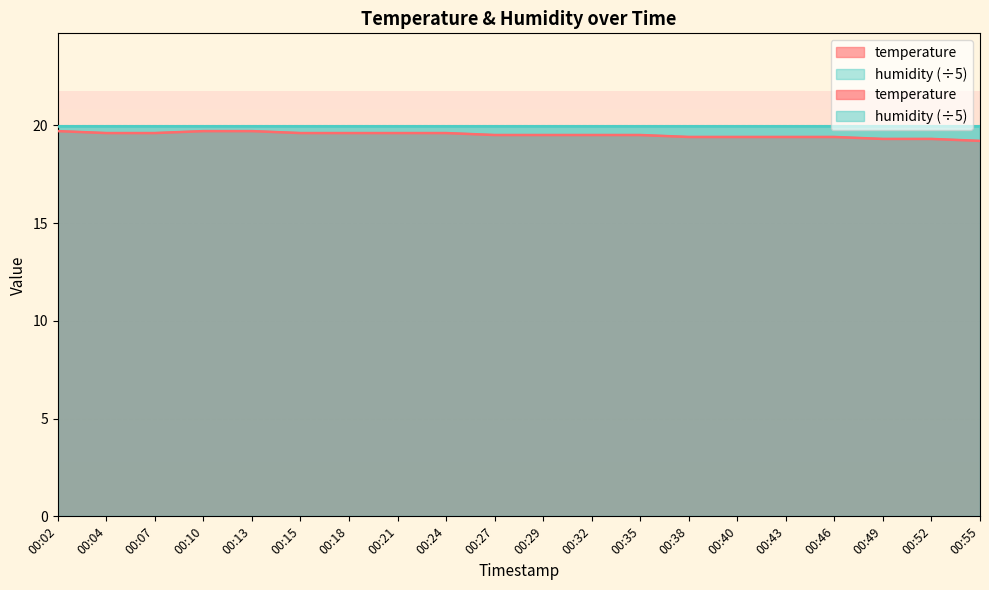

True or false: the data has more than 1 interior local peaks.

False